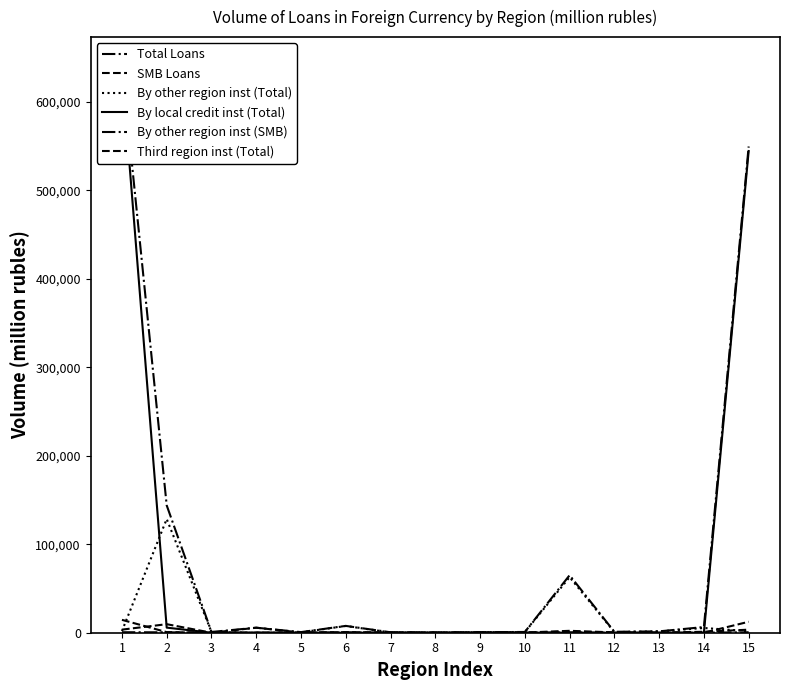

What is the spread (max minus min) of values at 14?

6438